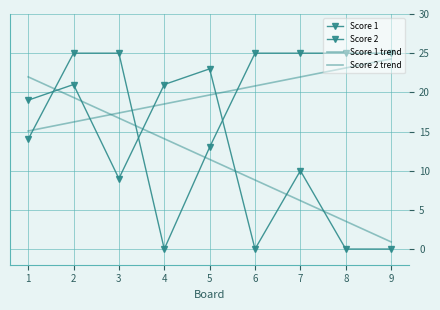

At which category is the sum across all series the highest?

2